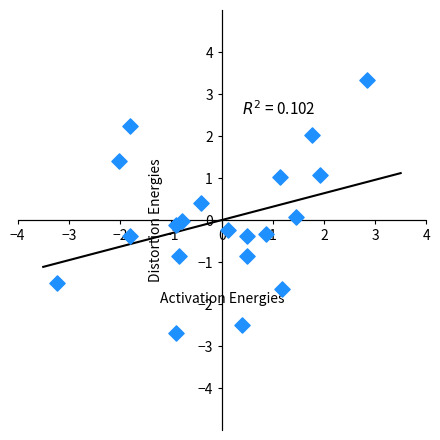

What is the range of Y values (max minus min)?

6.0